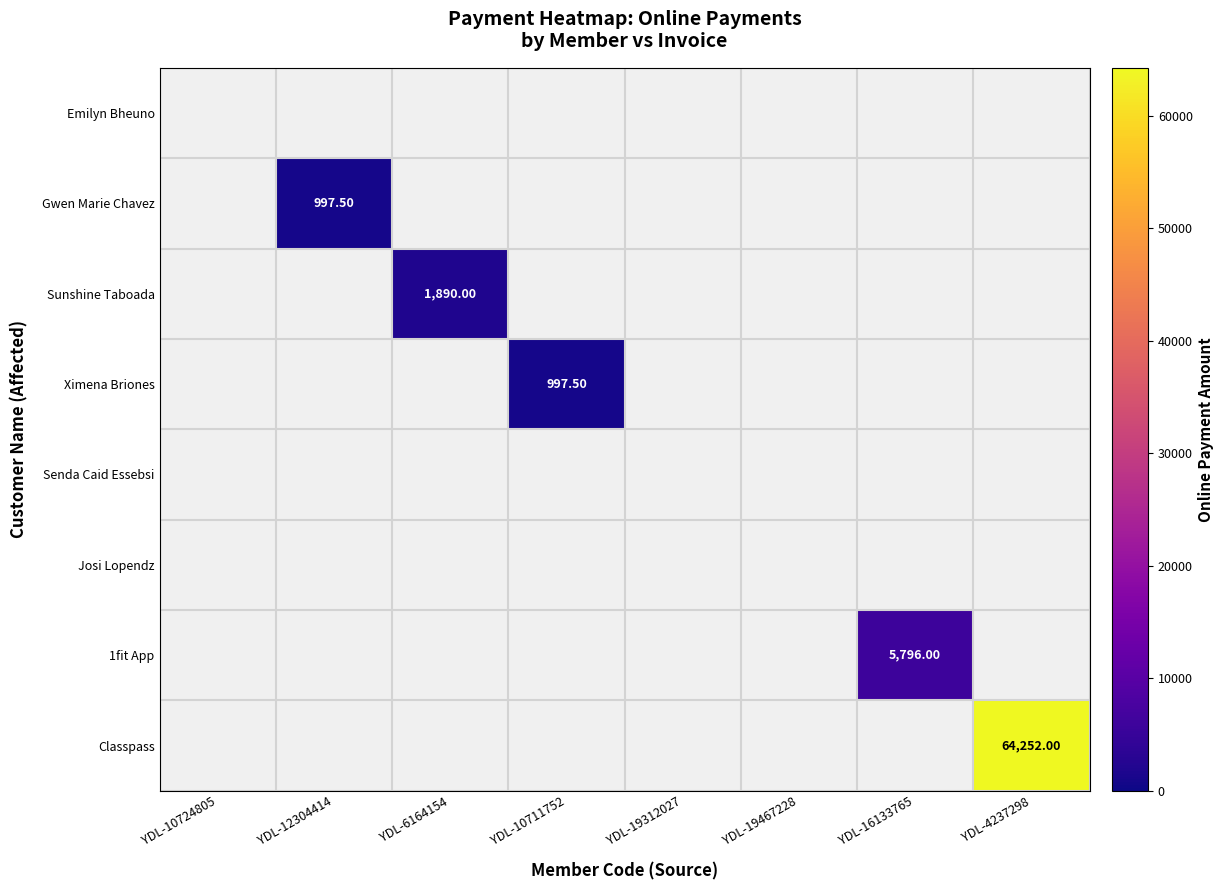

Which has a higher value, YDL-19312027 or YDL-19467228?

YDL-19312027